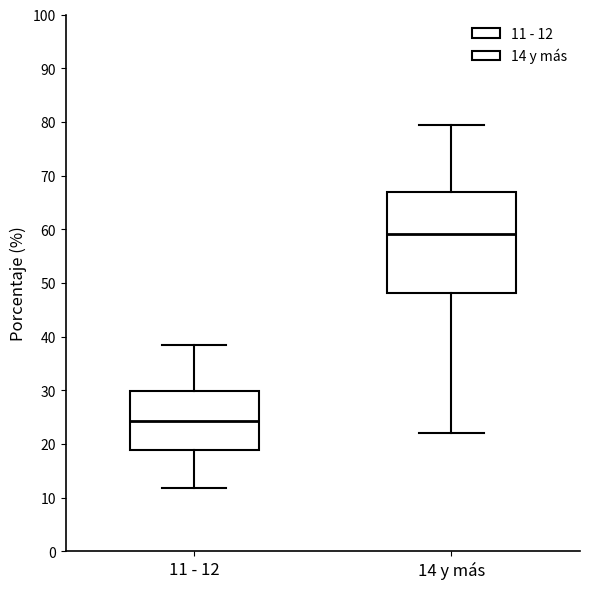

Reading left to right, read every box against the y-axis: the position of its median line, the range the box covers, and the ends of its whiskers. The values are not printed on the chart, so give them approximately, as read against the axis.

11 - 12: median 24, box 19 to 30, whiskers 12 to 38
14 y más: median 59, box 48 to 67, whiskers 22 to 80